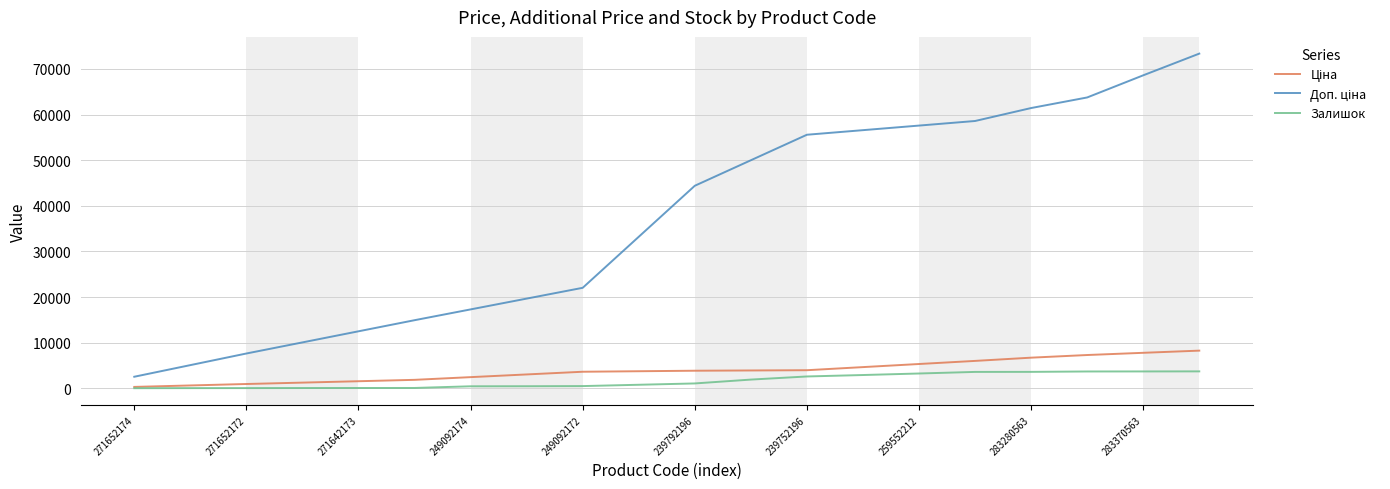

What is the maximum value shown in the chart?

73362.7